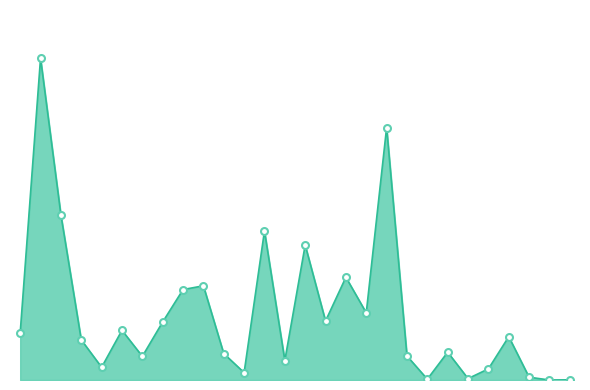

How many lines are shown in the chart?

1